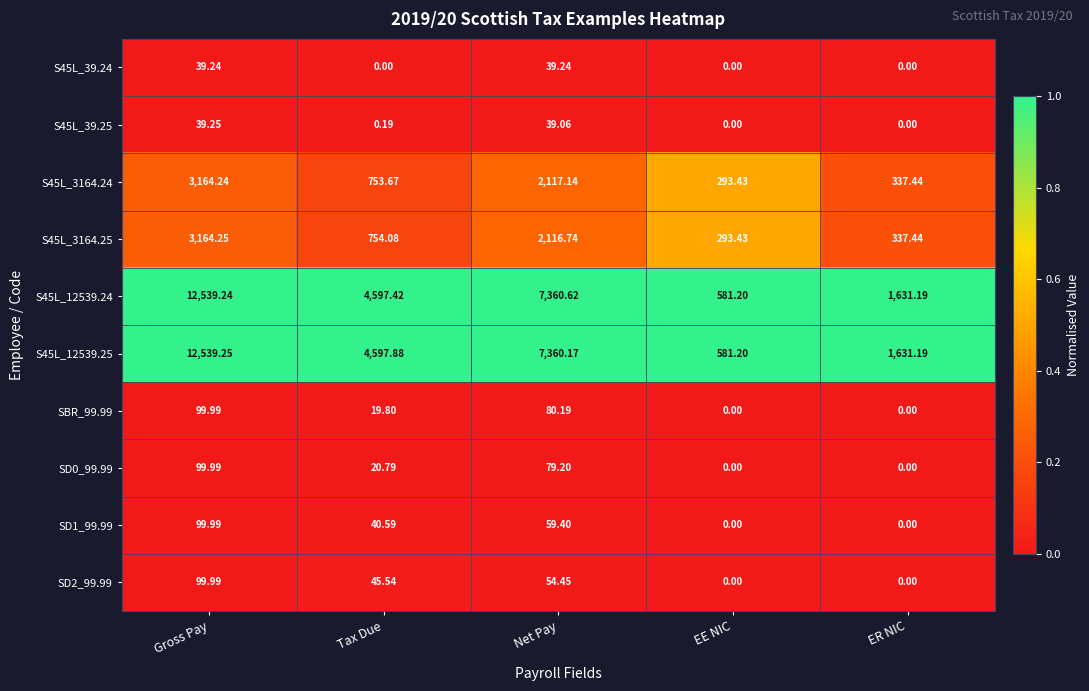

How many data points does each series have?

5